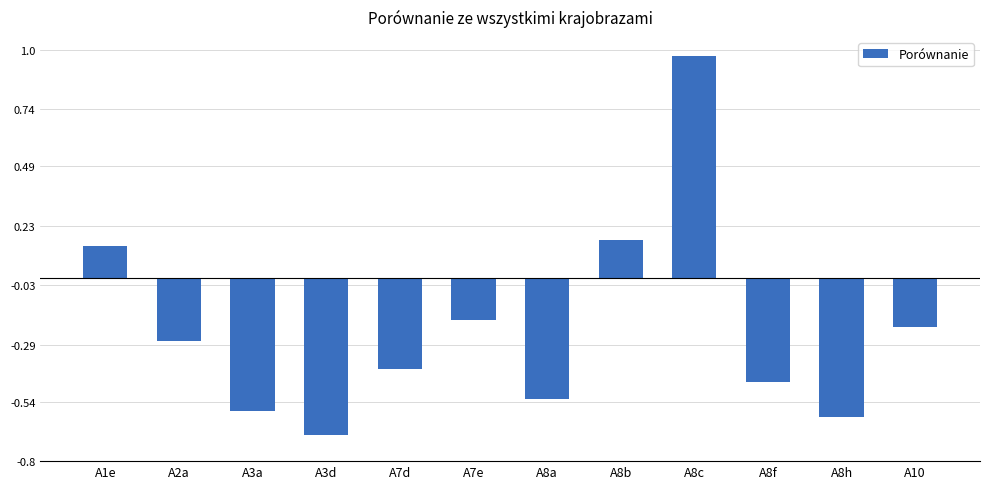

List the labels in order of value, largest first.

A8c, A8b, A1e, A7e, A10, A2a, A7d, A8f, A8a, A3a, A8h, A3d